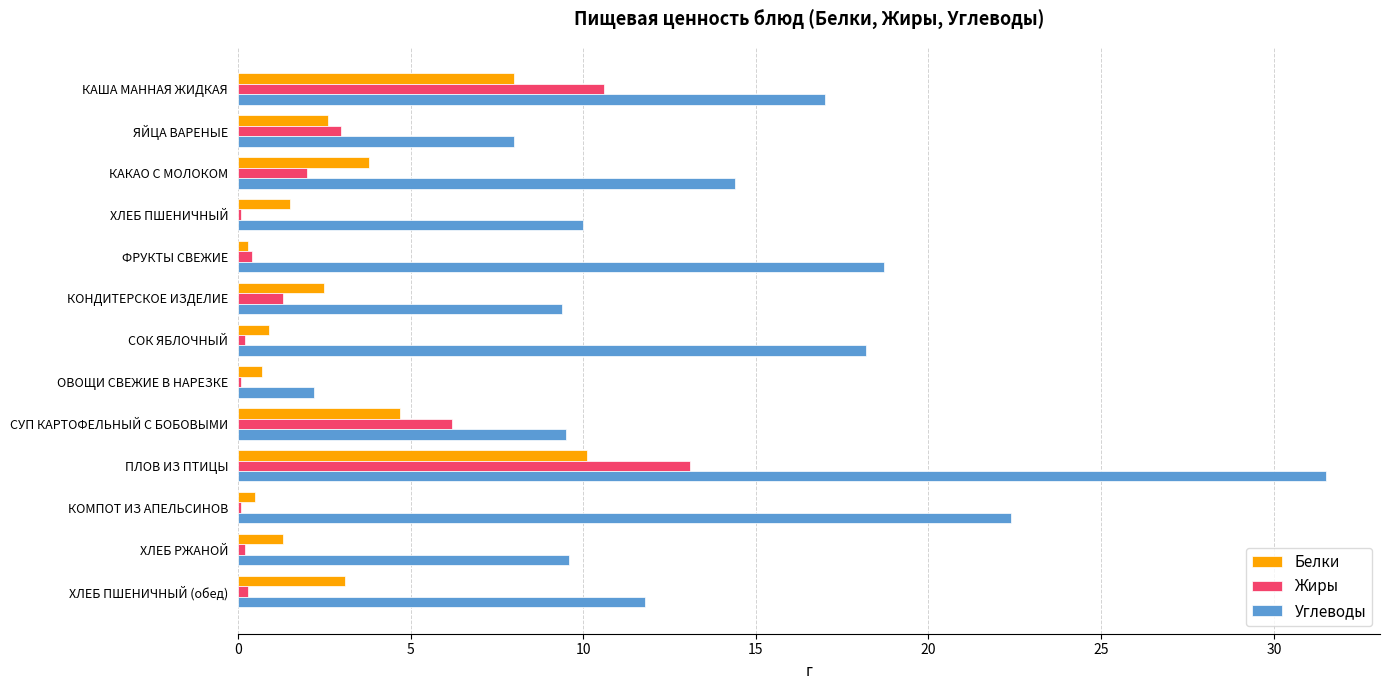

At which category is the sum across all series the highest?

ПЛОВ ИЗ ПТИЦЫ